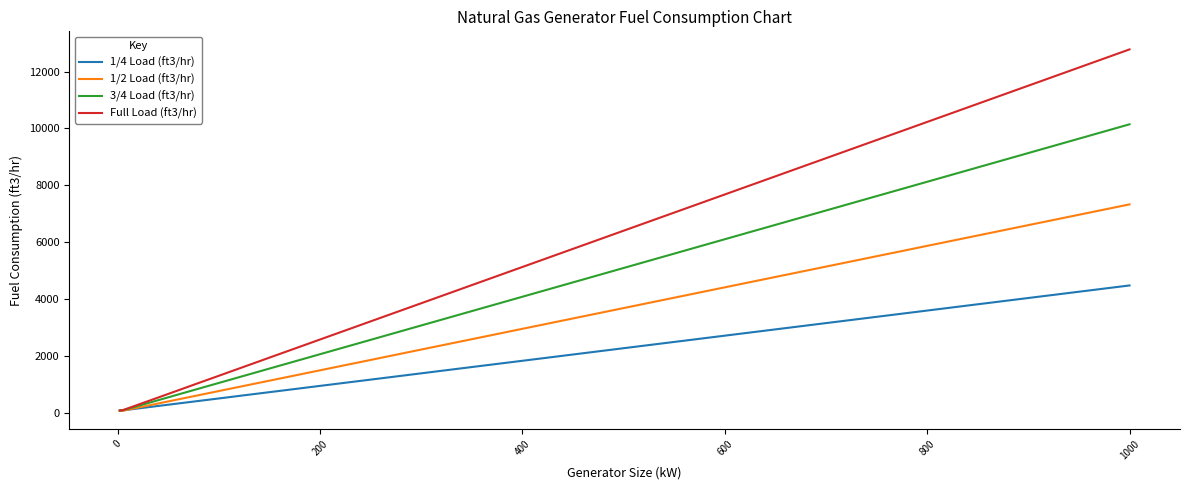

Does the chart have visible grid lines?

No